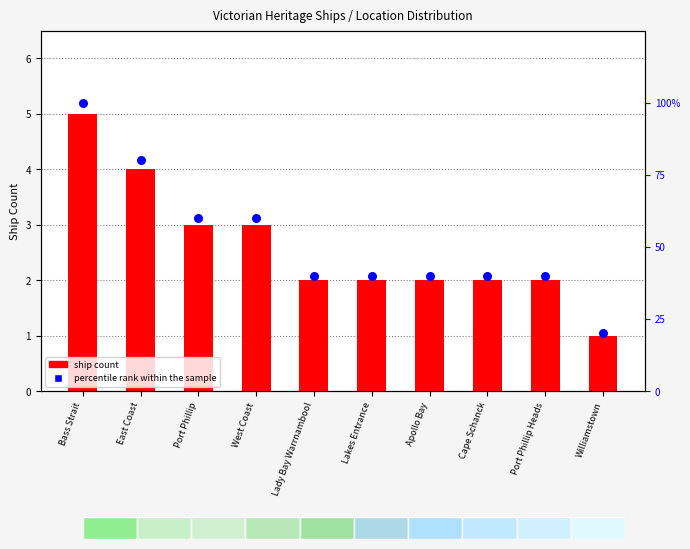

Which series contains the highest Y value?

percentile rank within the sample